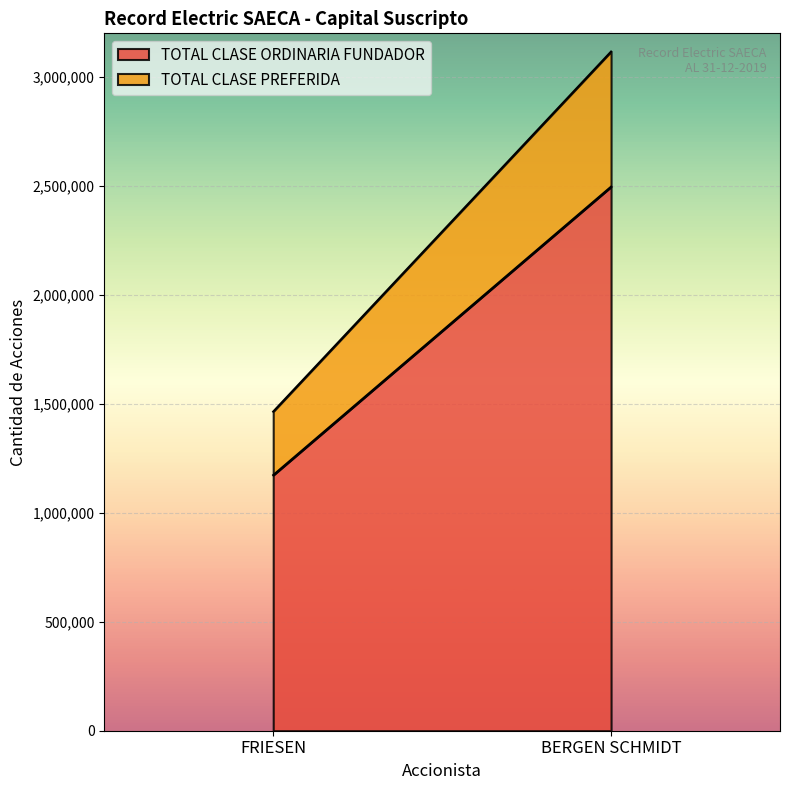

Reading left to right, what are all the values shown in this chart?

TOTAL CLASE ORDINARIA FUNDADOR: FRIESEN=1173032	BERGEN SCHMIDT=2496389
TOTAL CLASE PREFERIDA: FRIESEN=291308	BERGEN SCHMIDT=619891